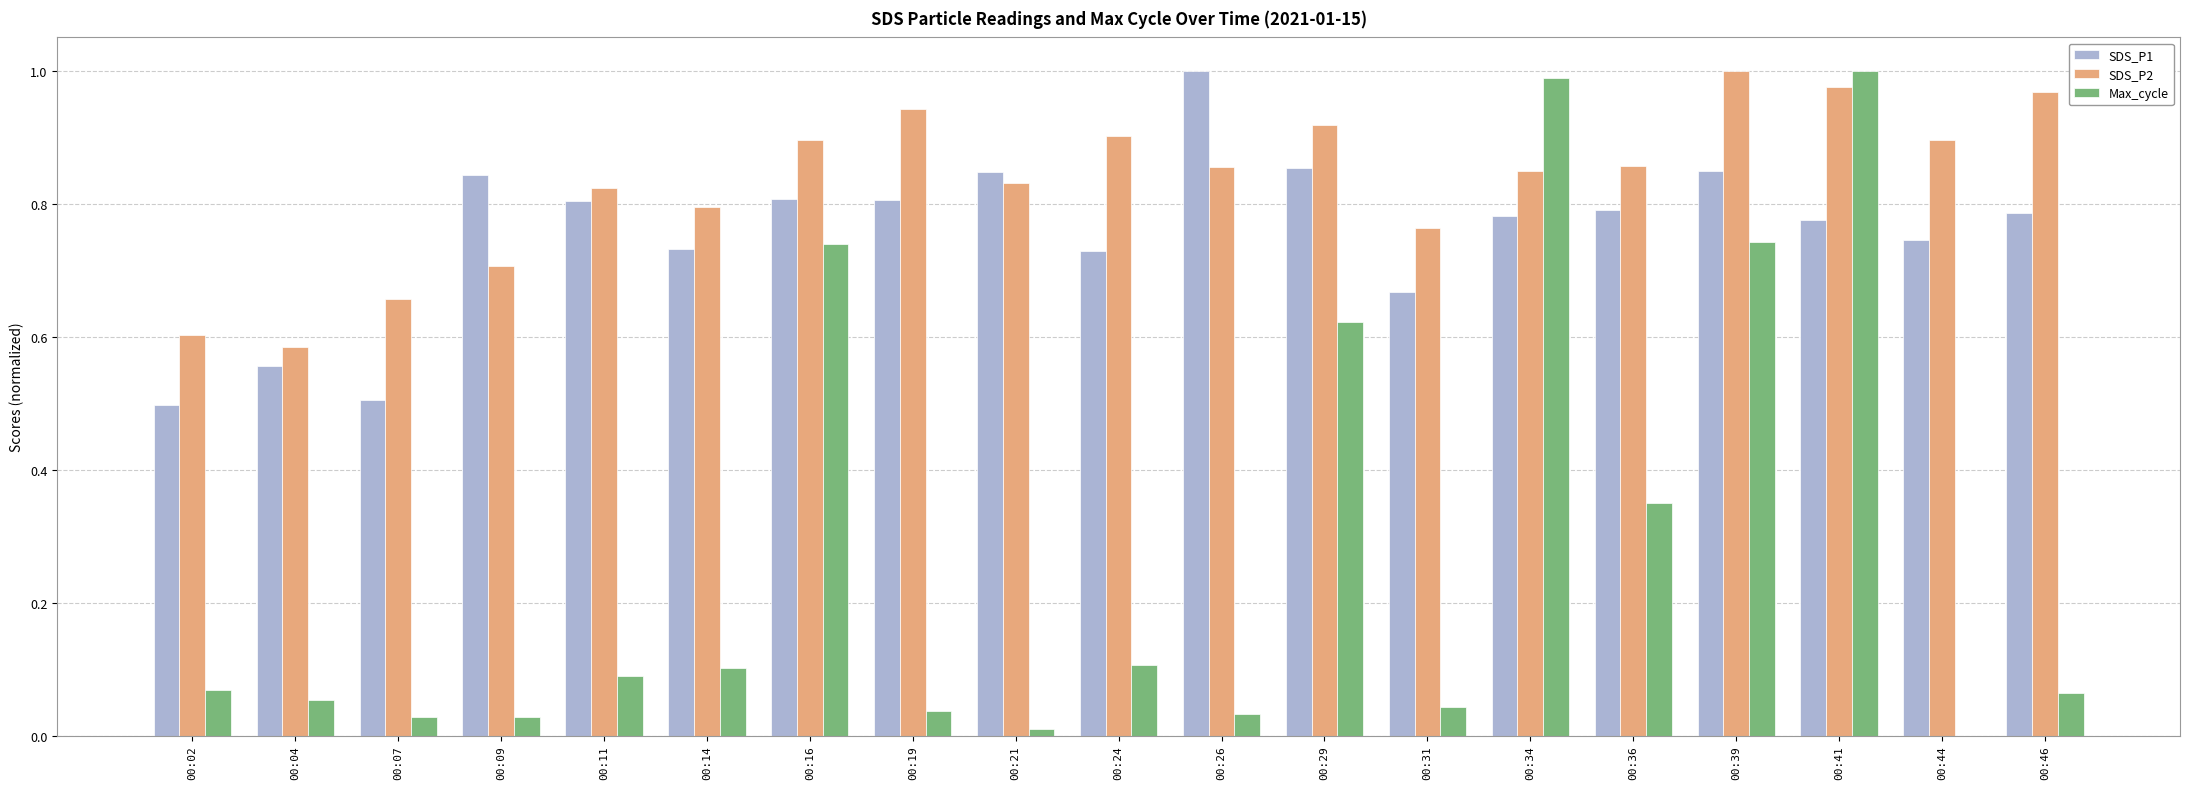

Between 00:24 and 00:26, which series saw the biggest shift?

SDS_P1